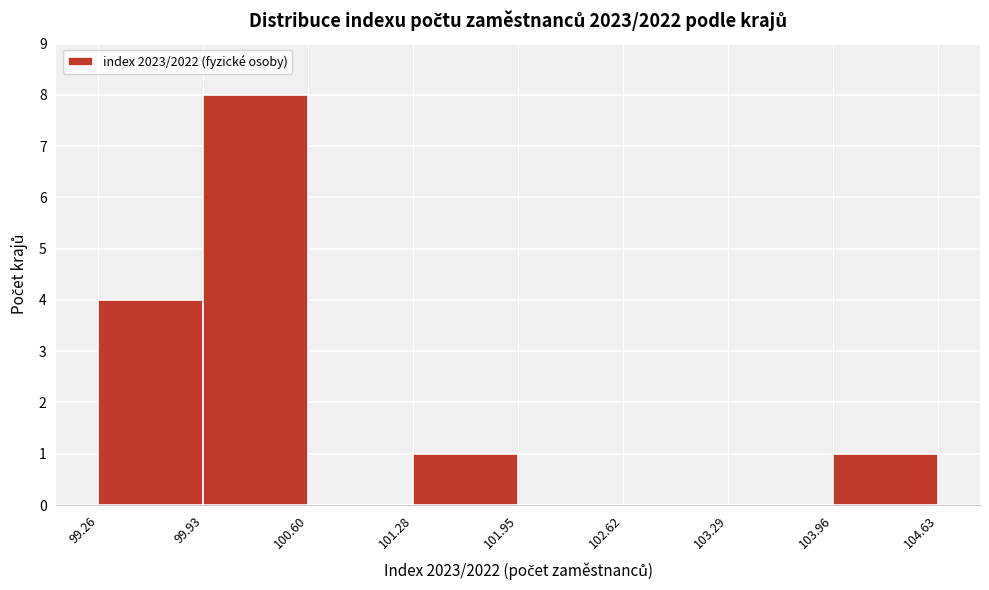

Reading left to right, transcribe this chart: for each bar, give the range it covers on the x-axis and its height. The values are not printed on the chart, so give them approximately, as read against the axis.

99.26 to 99.93: 4
99.93 to 100.60: 8
100.60 to 101.28: 0
101.28 to 101.95: 1
101.95 to 102.62: 0
102.62 to 103.29: 0
103.29 to 103.96: 0
103.96 to 104.63: 1